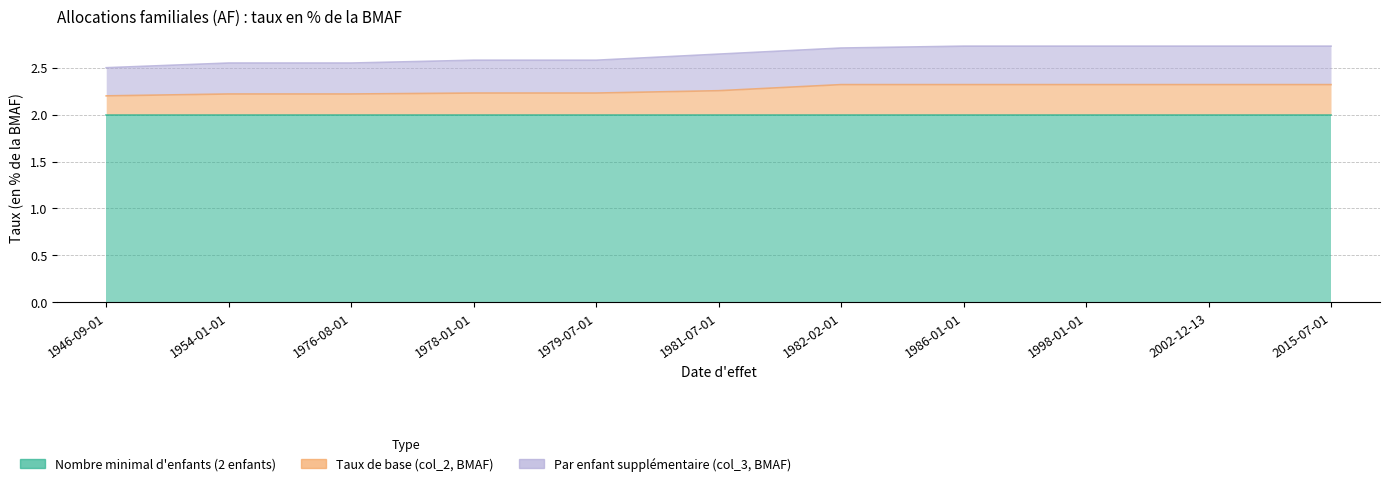

True or false: Taux de base (col_2, BMAF) and Par enfant supplémentaire (col_3, BMAF) intersect in this chart.

False